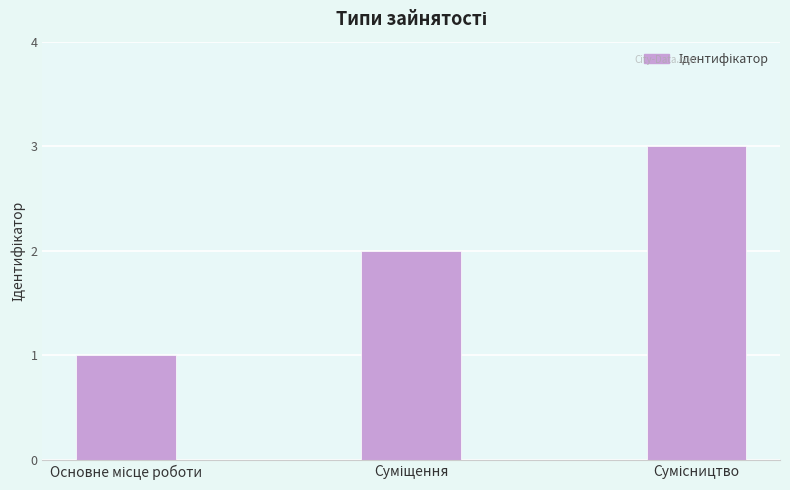

Are the bars horizontal?

No